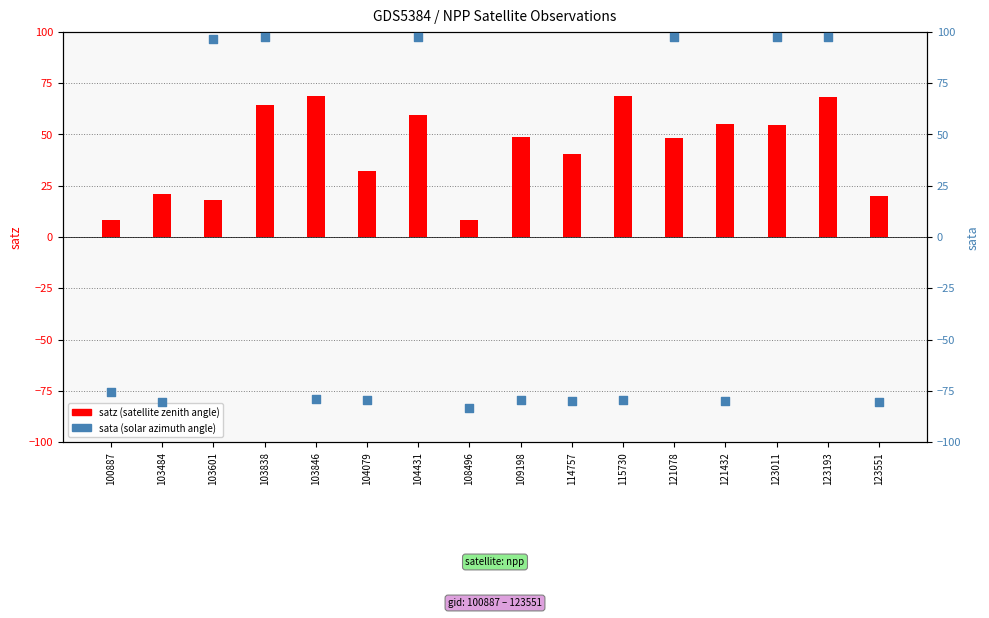

Which series reaches the minimum Y coordinate?

sata (solar azimuth)